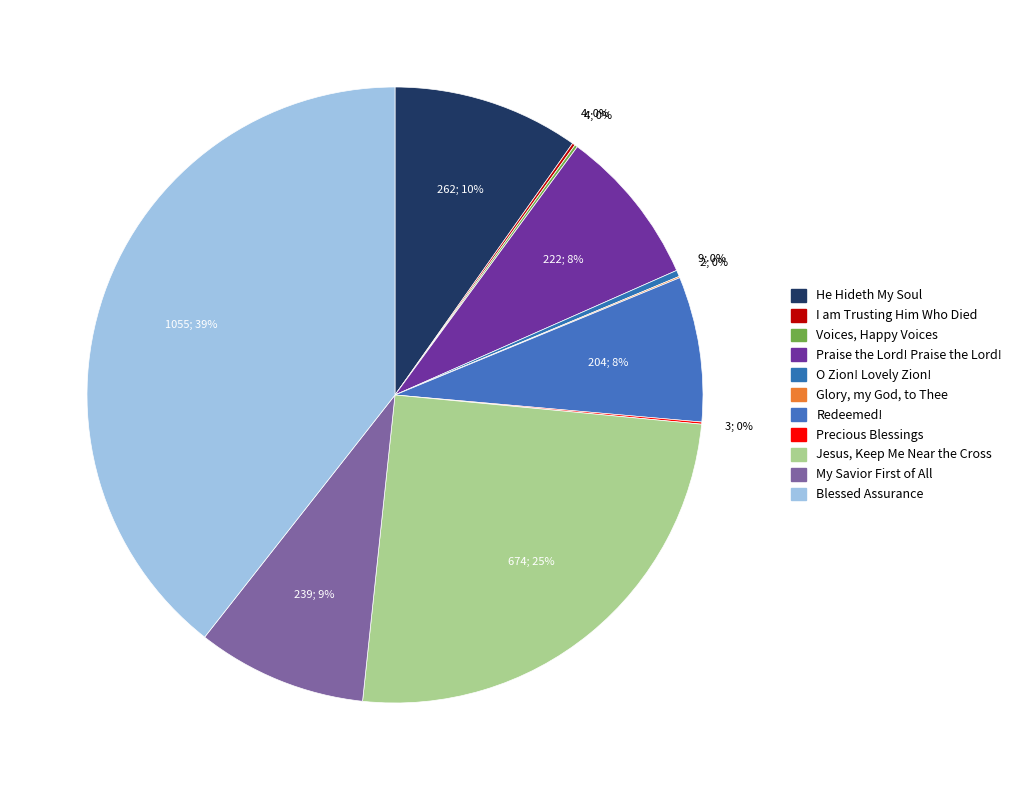

What percentage do I am Trusting Him Who Died and Glory, my God, to Thee together represent?

0.2%